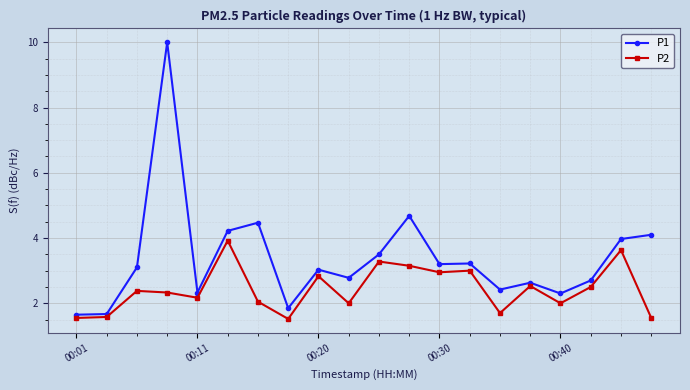

Which series has the largest total across all categories?

P1